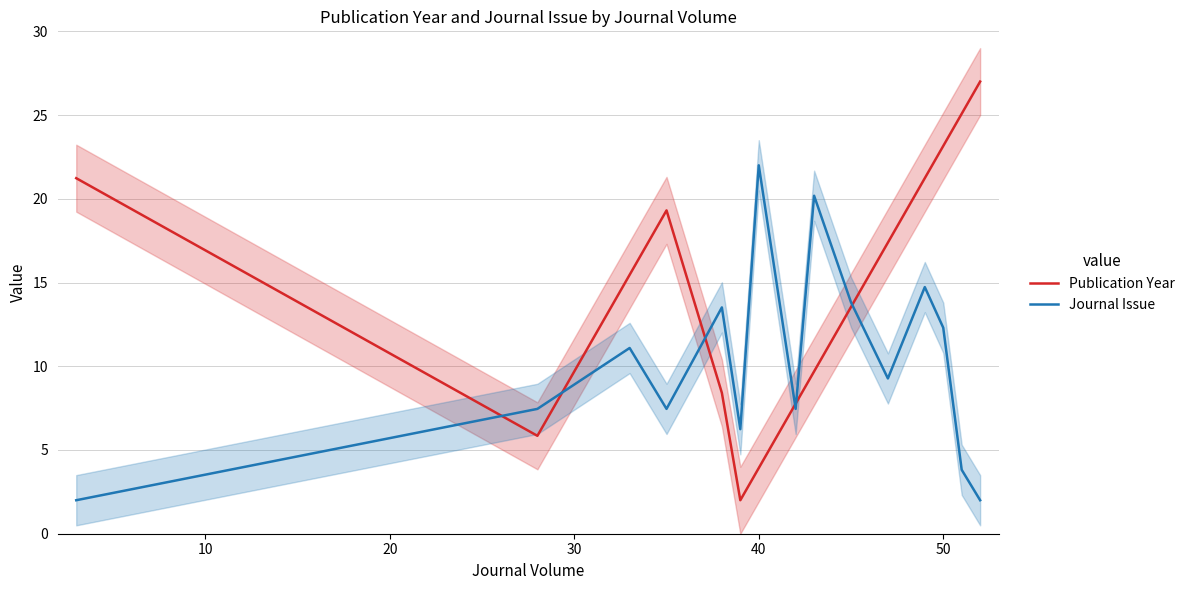

At how many categories does at least one series exceed 15?

10